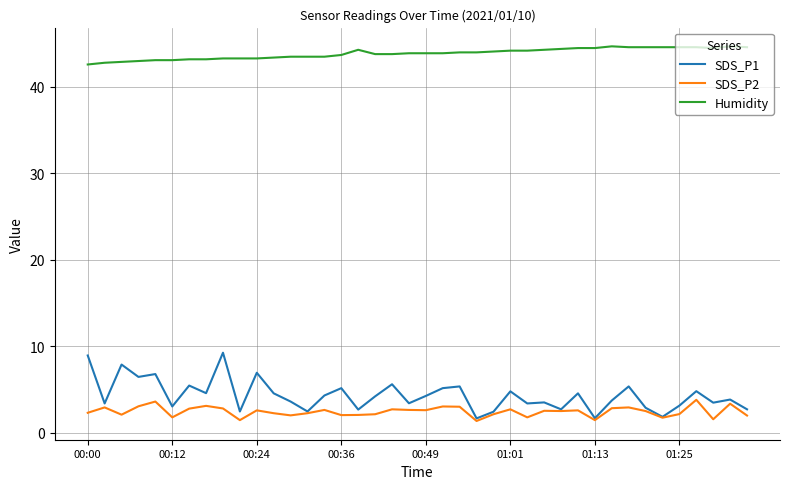

How many lines are shown in the chart?

3